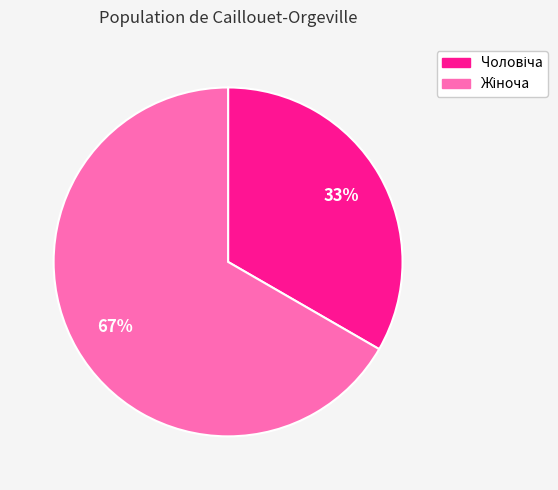

To the nearest percent, what is the average slice percentage?

50%